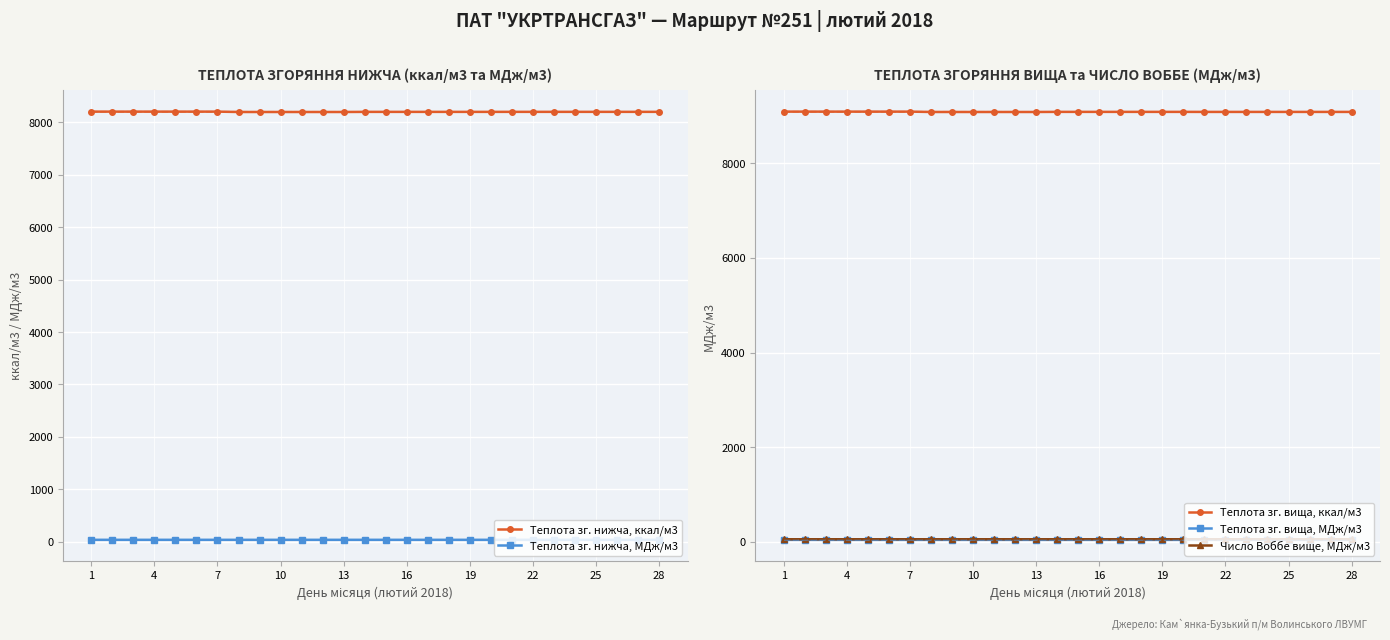

True or false: Теплота зг. вища, ккал/м3 and Теплота зг. вища, МДж/м3 cross at least once.

False